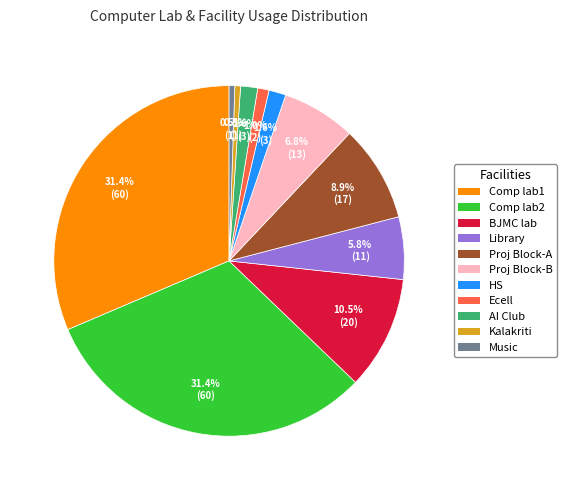

To the nearest percent, what is the combined percentage of Music and Library?

6%